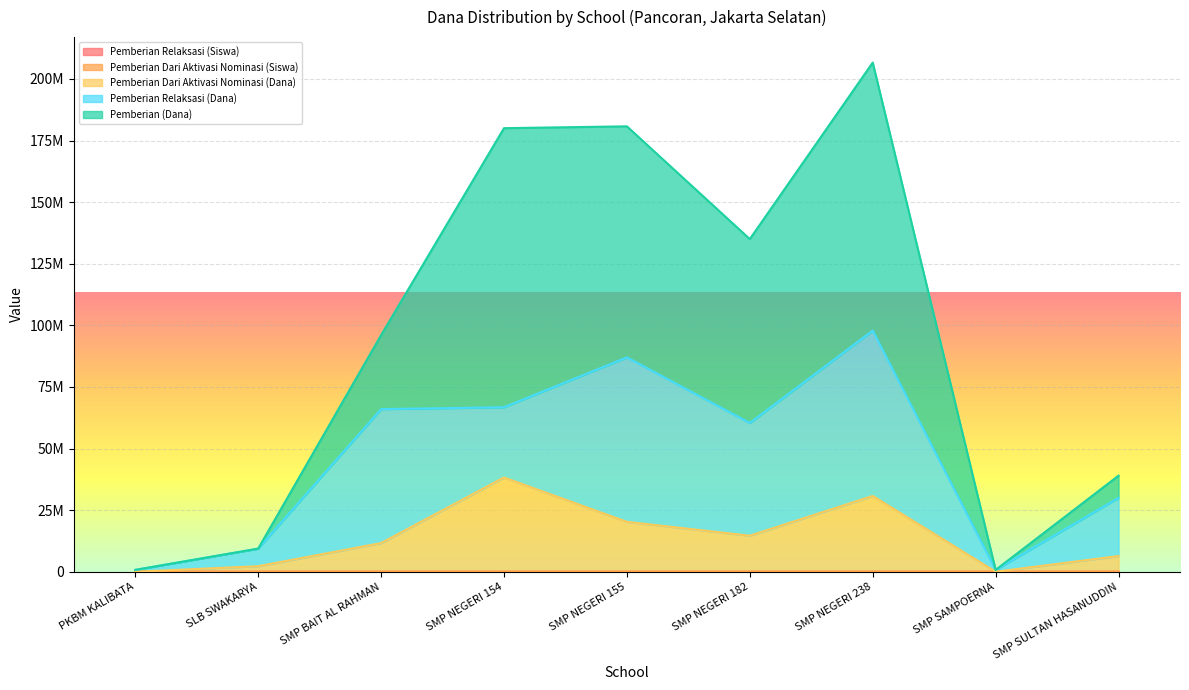

How many lines are shown in the chart?

5